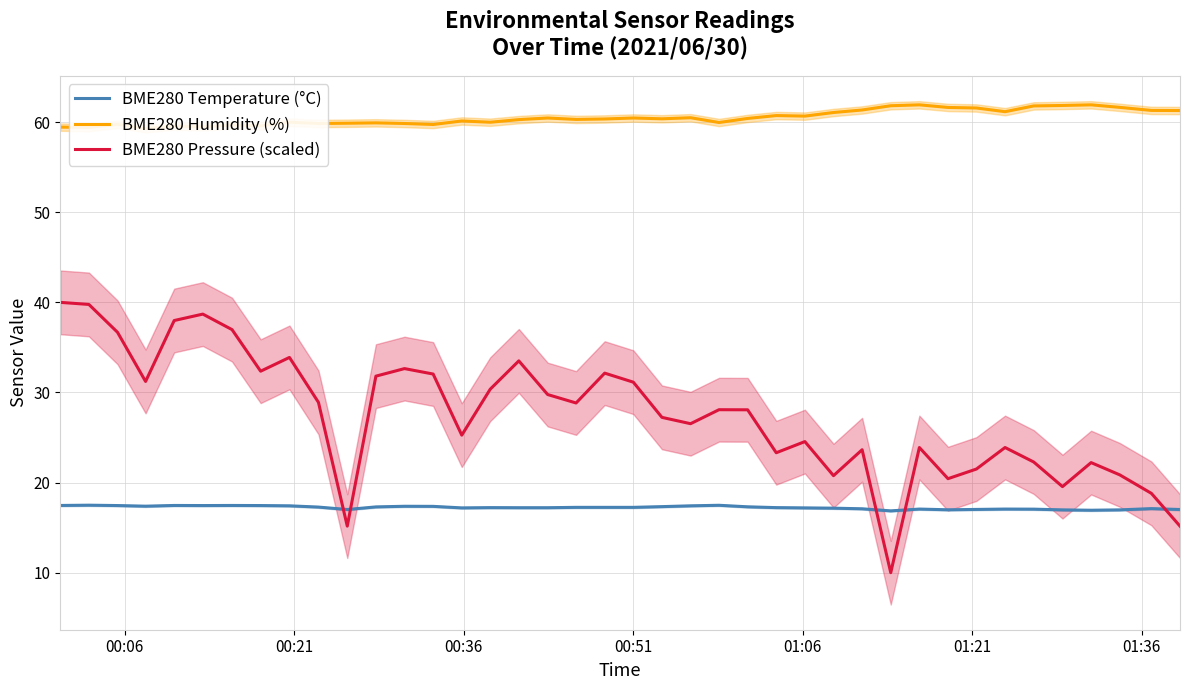

In BME280 Temperature (°C), how many points are lower than both neighbors (excluding endpoints)?

7